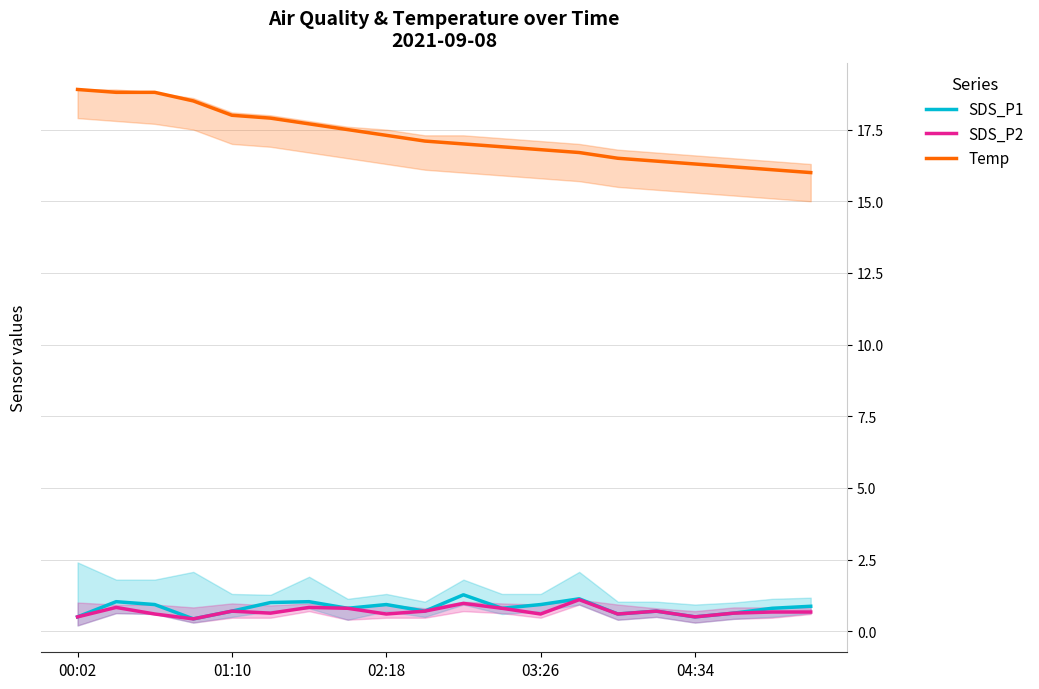

Where is Temp nearest to the value 17?

10